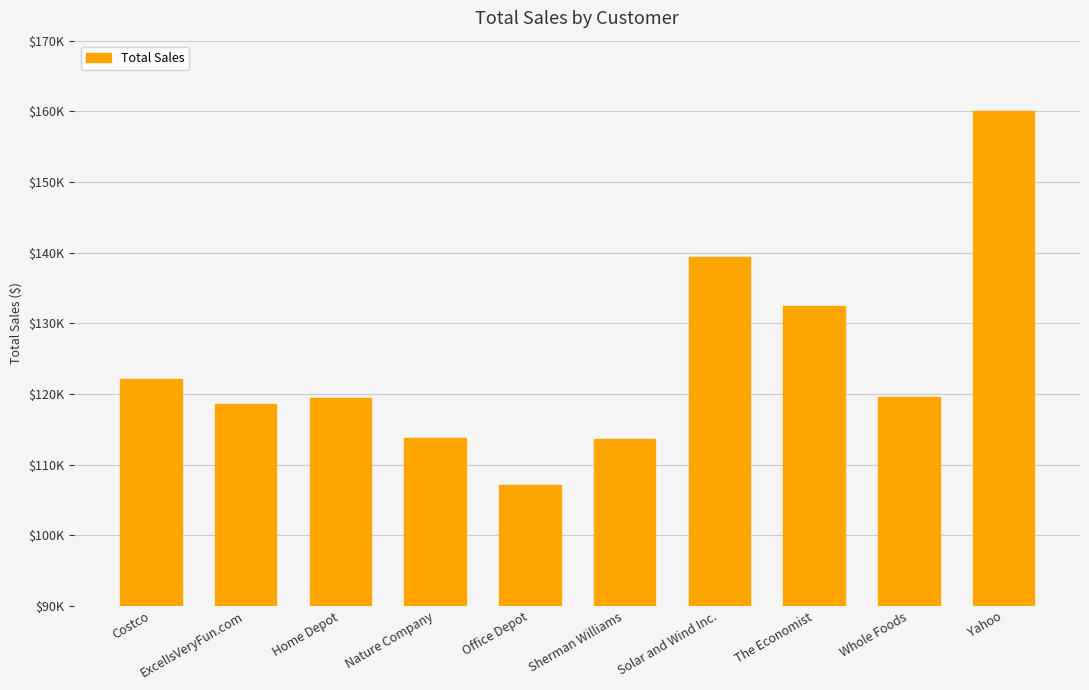

Are the bars horizontal?

No